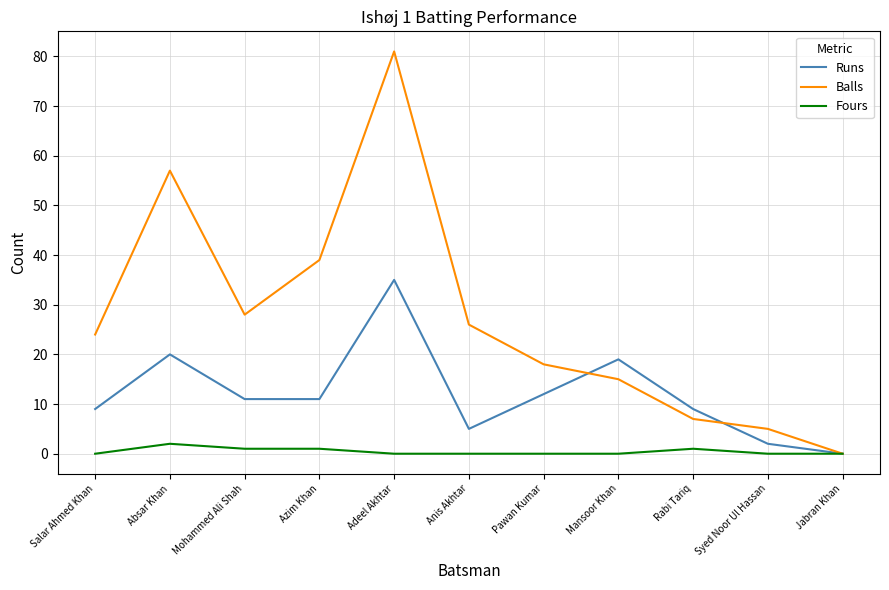

Which category has the highest value in the Fours series?

Absar Khan